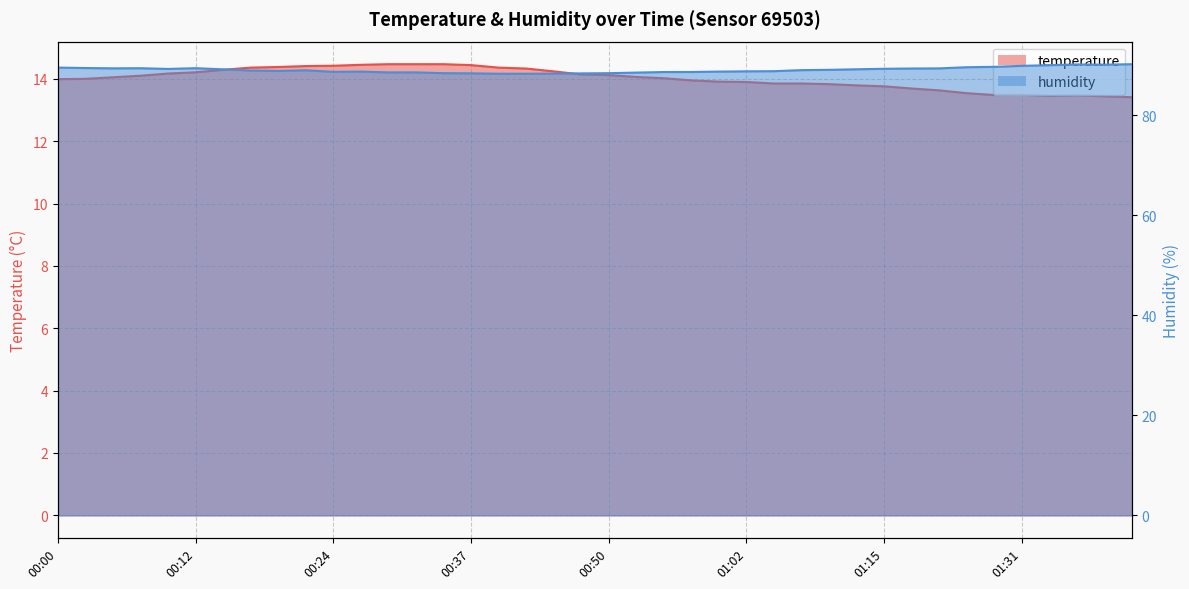

True or false: humidity and temperature cross at least once.

False